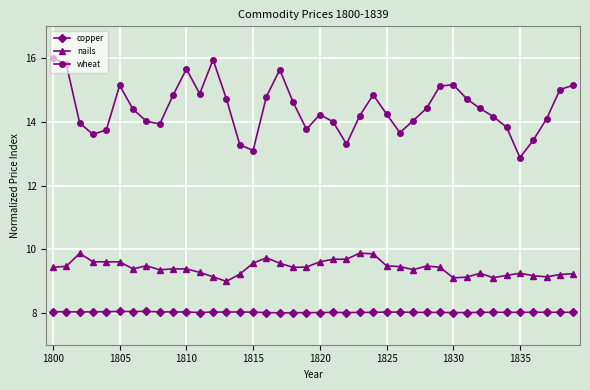

List the series in order of their overall mean, lowest first.

copper, nails, wheat